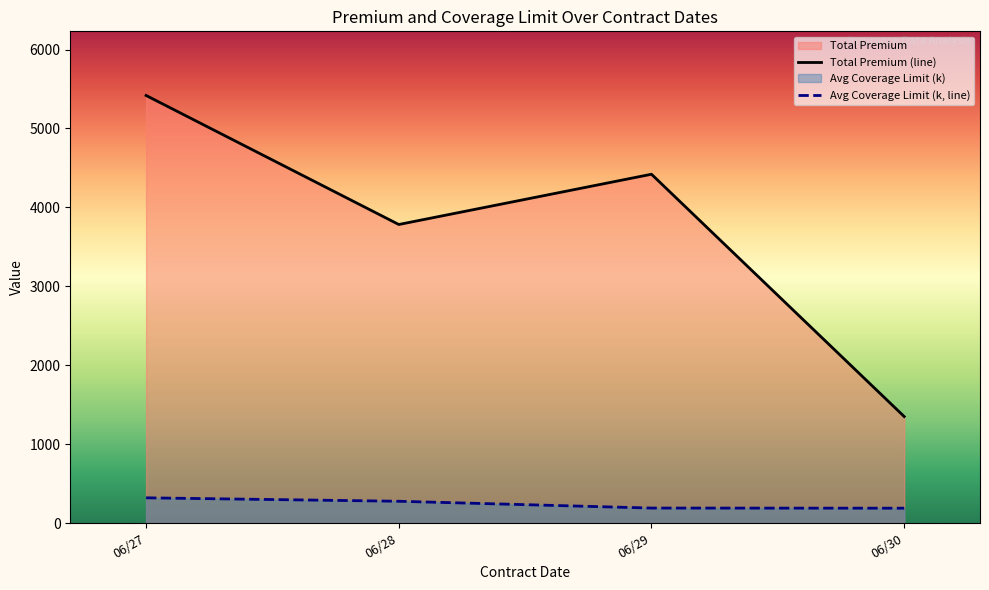

True or false: Avg Coverage Limit (k, line) and Total Premium (line) intersect in this chart.

False